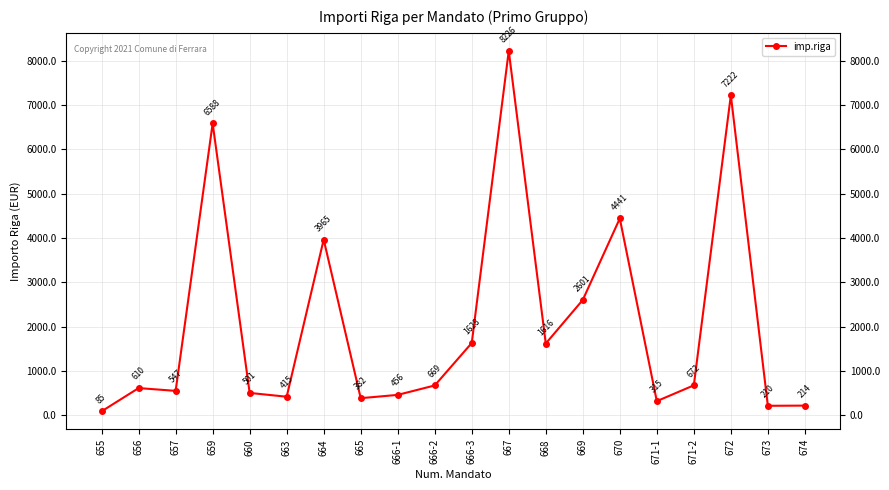

How many series are shown in this chart?

1